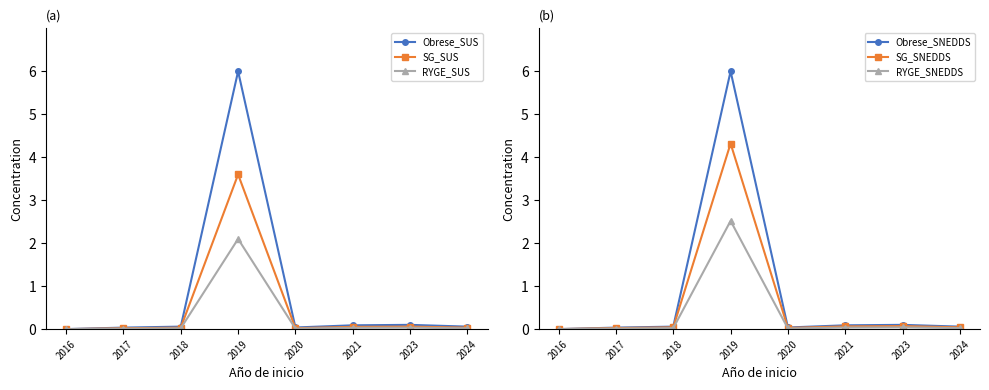

What is the total value across all series at 2019?

24.5